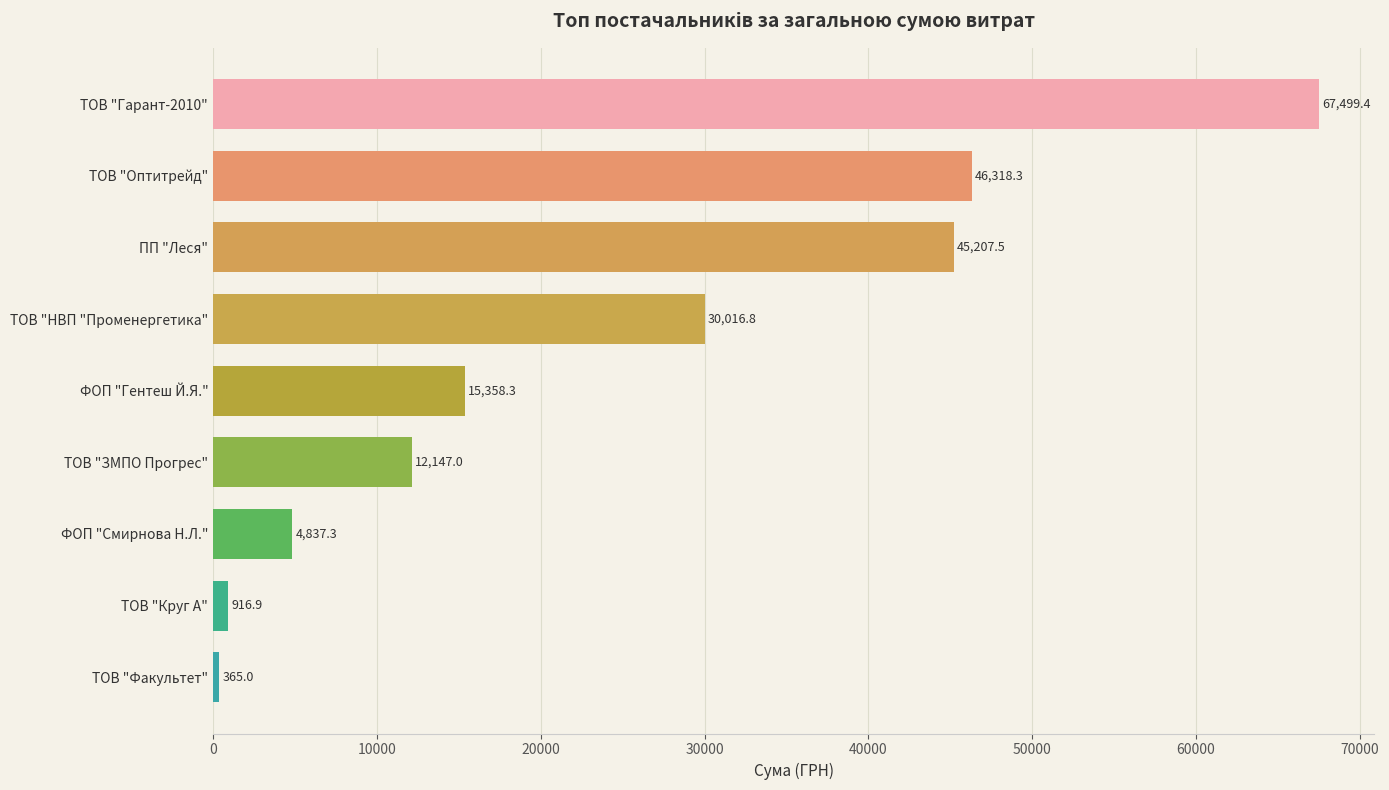

True or false: the data shows 26631.8 at ТОВ "Гарант-2010".

False